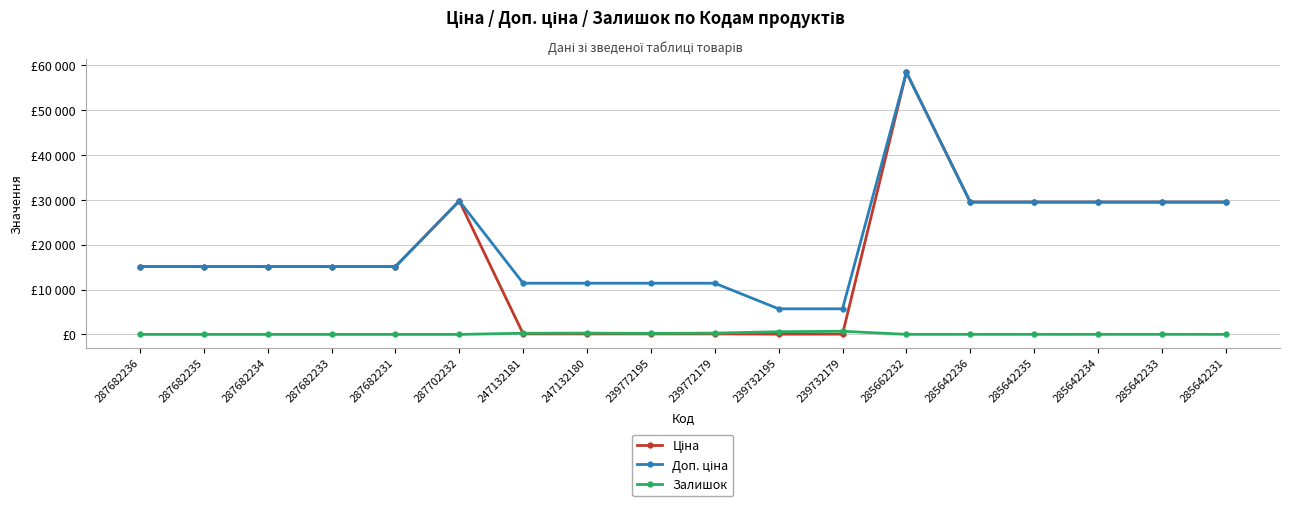

True or false: Доп. ціна and Залишок cross at least once.

False